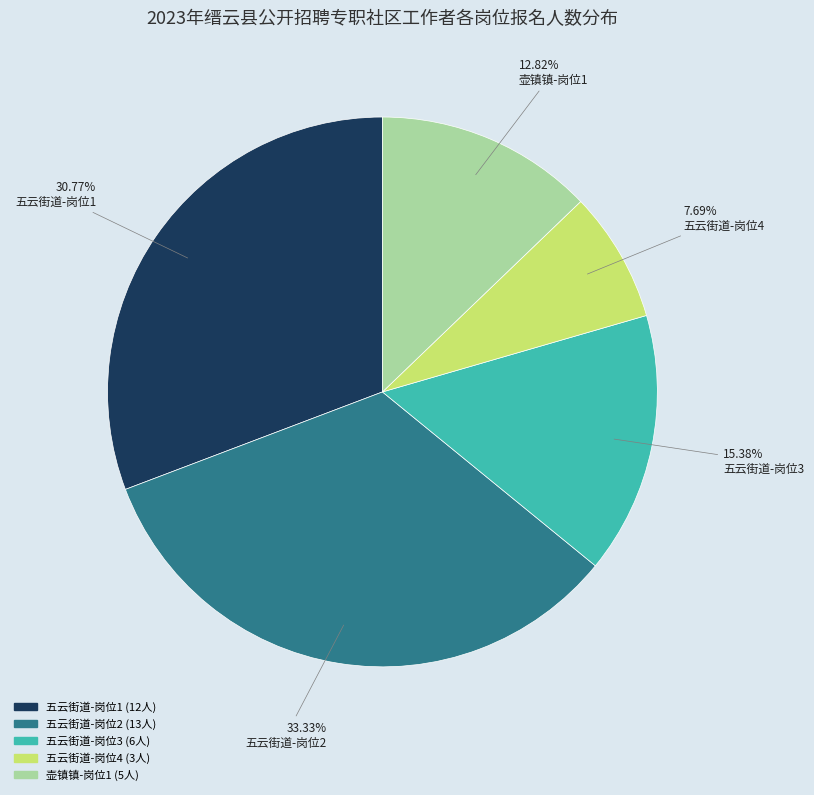

Between 五云街道-岗位1 and 五云街道-岗位2, which is larger?

五云街道-岗位2